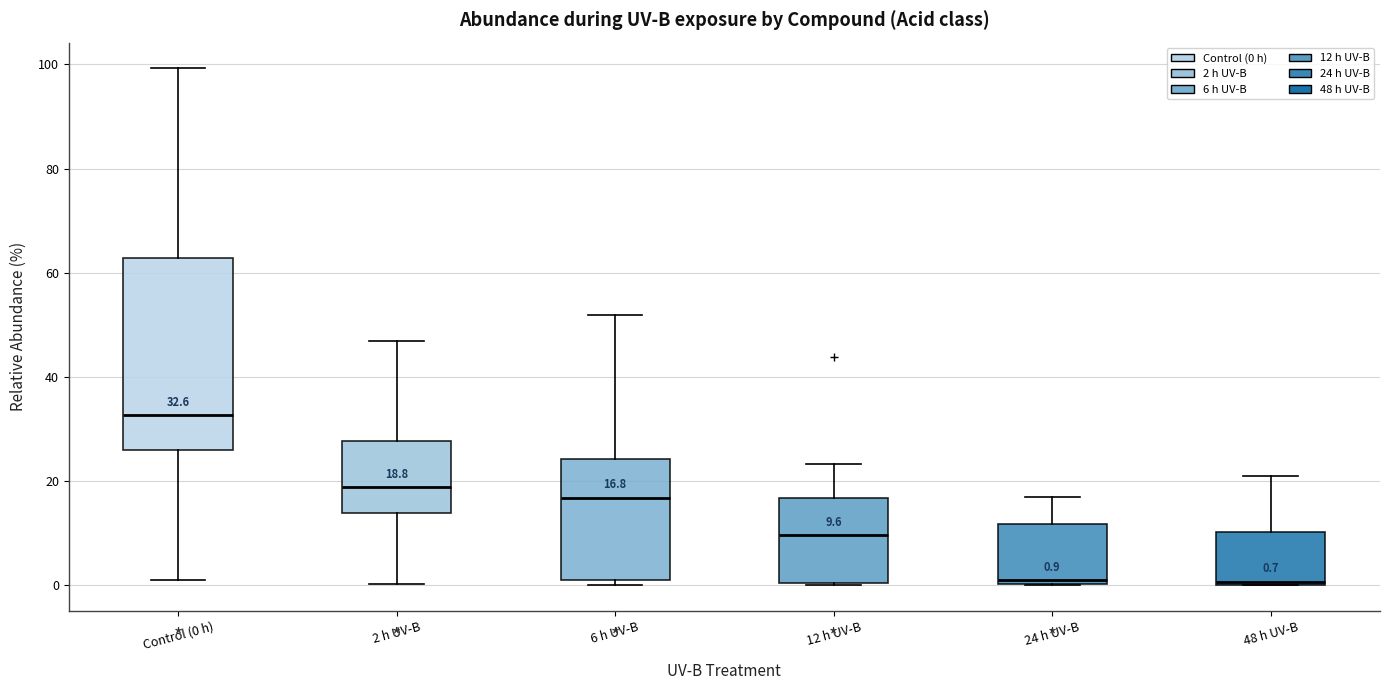

Which box is the tallest, from its lower edge to its upper edge?

Control (0 h)